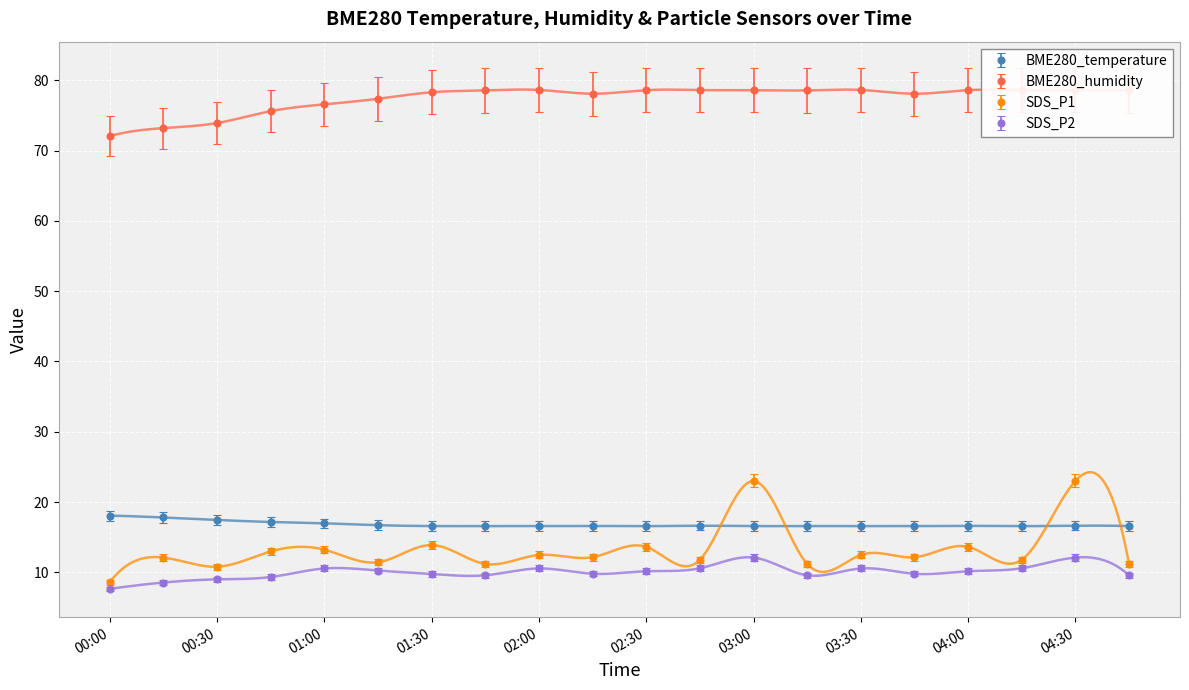

Is the value of SDS_P2 at 01:00 greater than the value of BME280_temperature at 03:30?

No